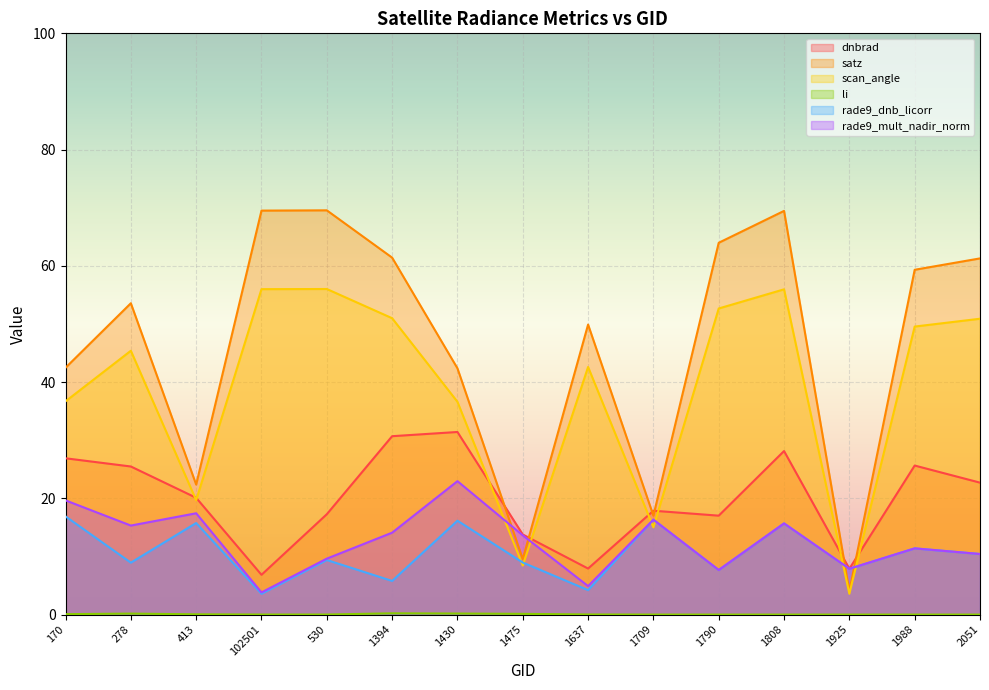

What is the total value across all series at 1709?

82.5